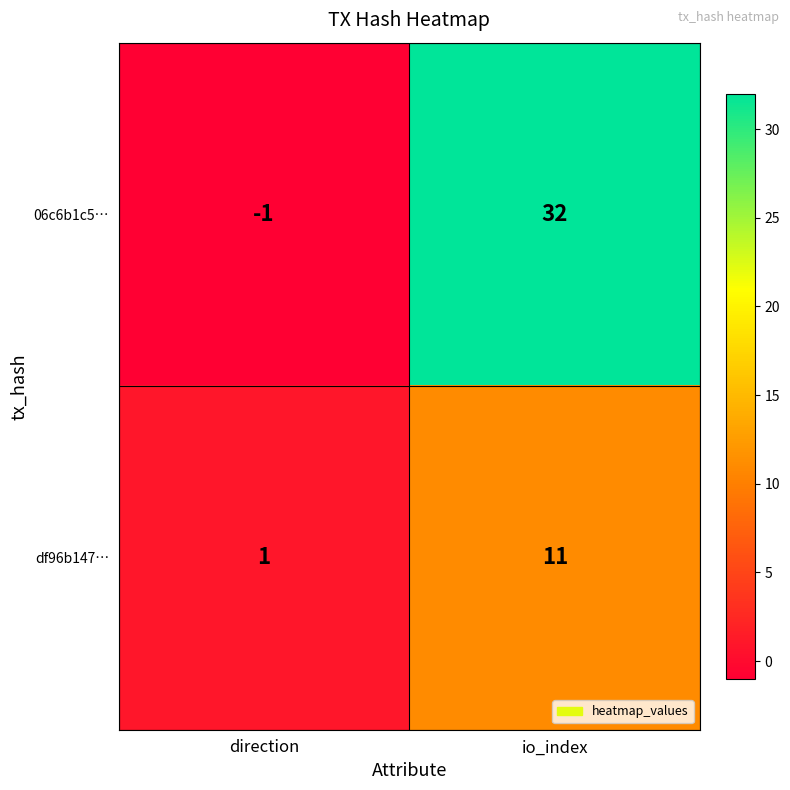

Which series has the largest total across all categories?

06c6b1c5…